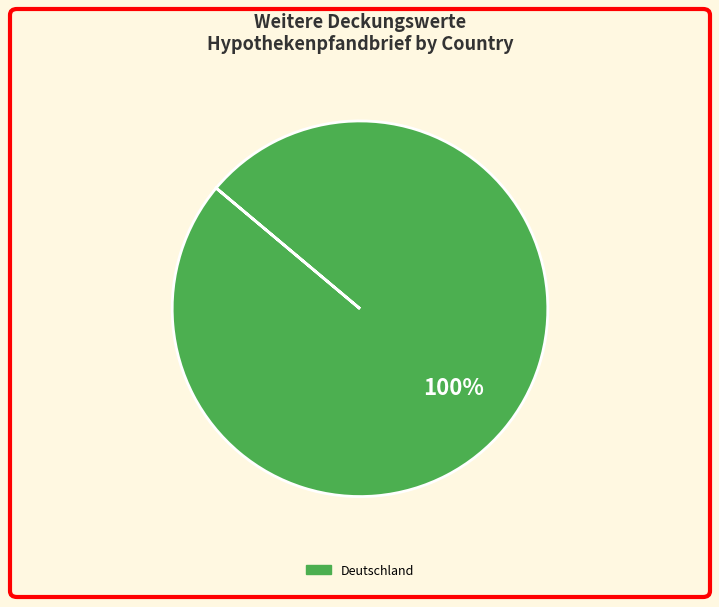

Does any single category account for the majority?

Yes